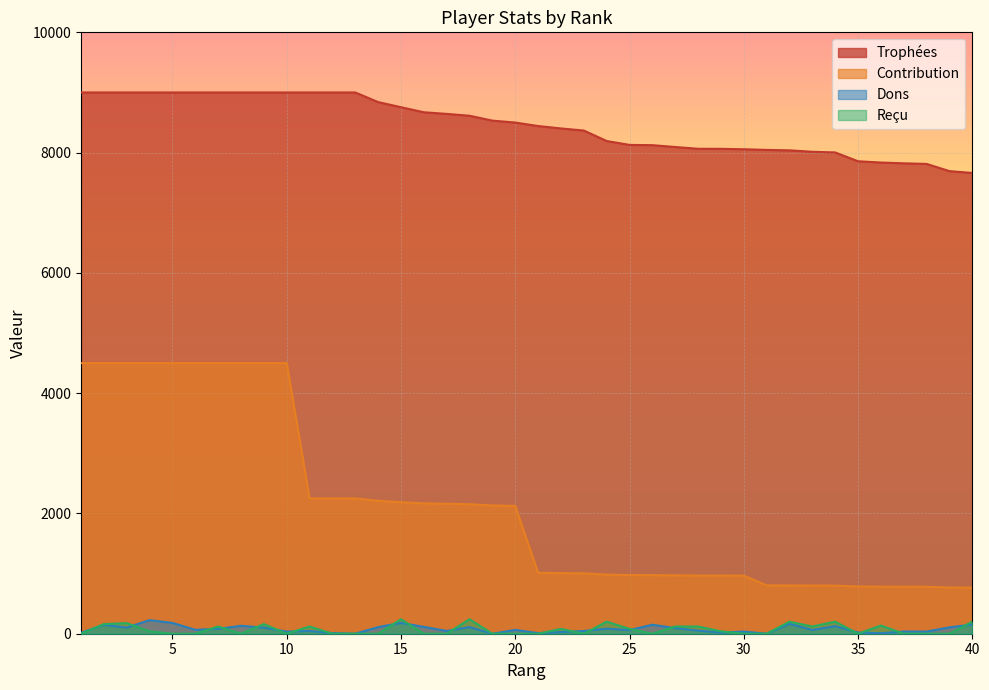

At which label does Dons first exceed 64?

2